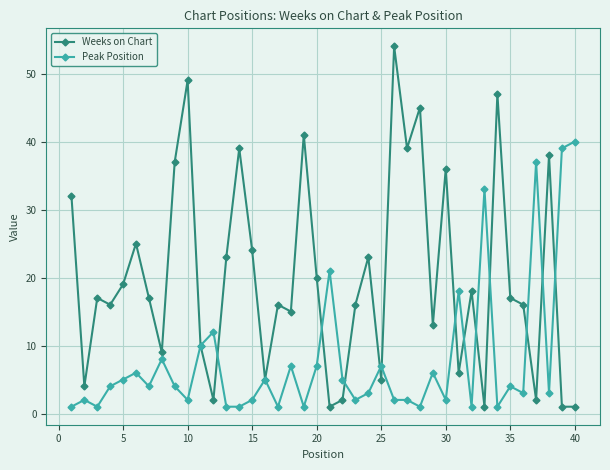

What is the sum of all Peak Position values?

314